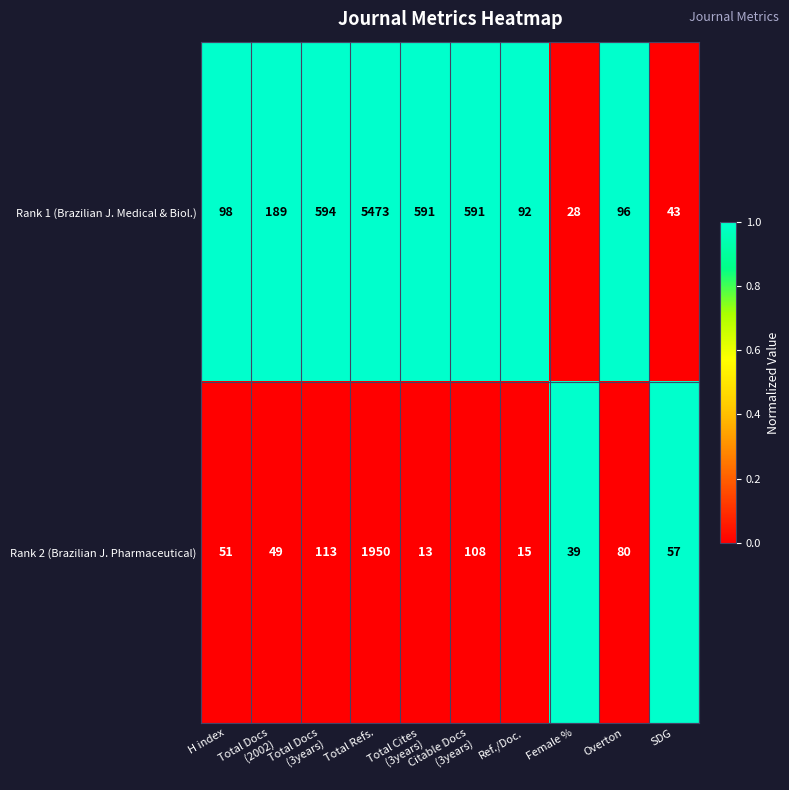

What is the approximate value of Rank 1 (Brazilian J. Medical & Biol.) at H index, to the nearest 10?

100